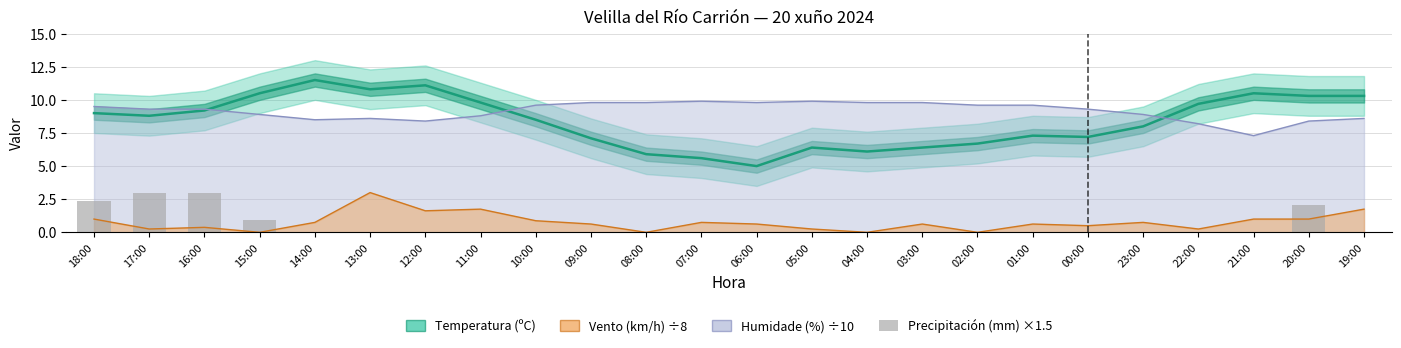

Reading left to right, transcribe all the data shown in this chart.

Temperatura (ºC): 18:00=9.0	17:00=8.8	16:00=9.2	15:00=10.5	14:00=11.5	13:00=10.8	12:00=11.1	11:00=9.8	10:00=8.5	09:00=7.1	08:00=5.9	07:00=5.6	06:00=5.0	05:00=6.4	04:00=6.1	03:00=6.4	02:00=6.7	01:00=7.3	00:00=7.2	23:00=8.0	22:00=9.7	21:00=10.5	20:00=10.3	19:00=10.3
Precipitación (mm) ×1.5: 18:00=2.4	17:00=3.0	16:00=3.0	15:00=0.9	14:00=0.0	13:00=0.0	12:00=0.0	11:00=0.0	10:00=0.0	09:00=0.0	08:00=0.0	07:00=0.0	06:00=0.0	05:00=0.0	04:00=0.0	03:00=0.0	02:00=0.0	01:00=0.0	00:00=0.0	23:00=0.0	22:00=0.0	21:00=0.0	20:00=2.1	19:00=0.0